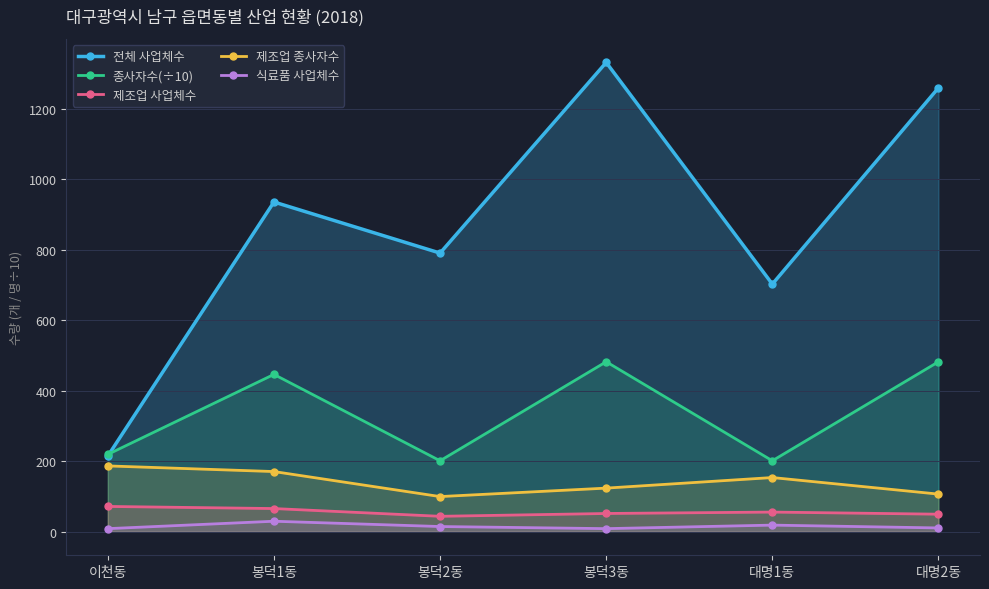

What is the sum of all 식료품 사업체수 values?

93.0